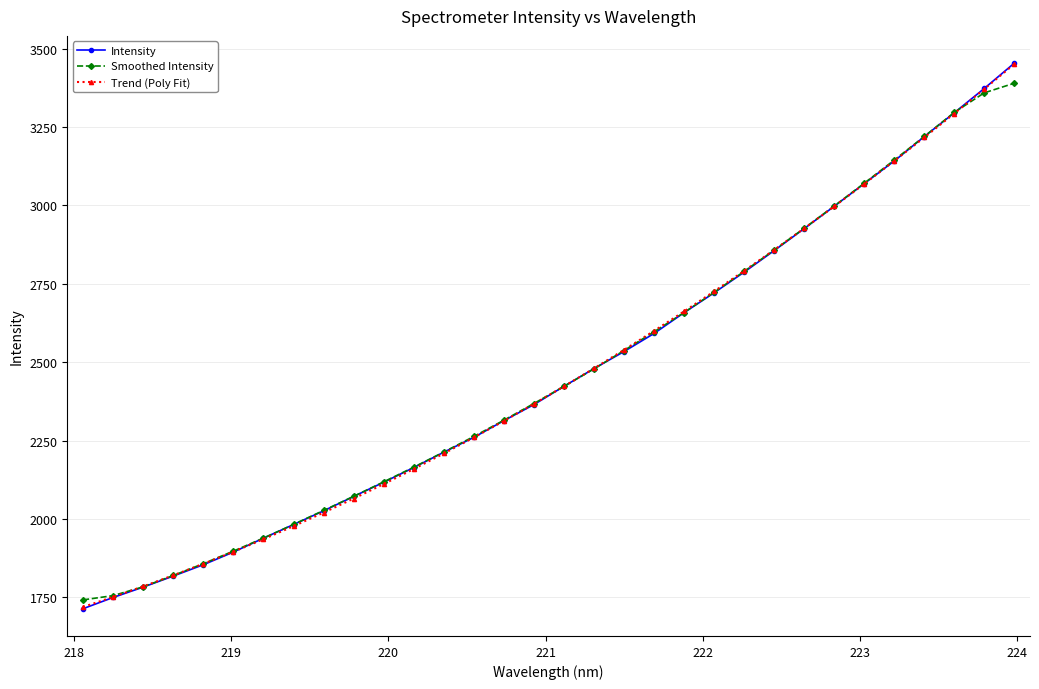

Which series has the widest spread of values?

Intensity